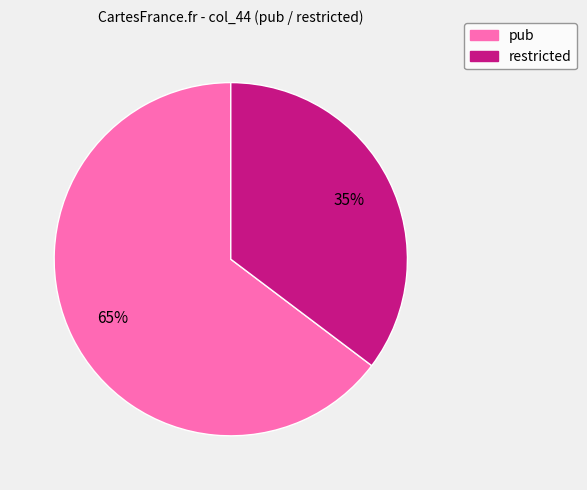

Which category has the biggest portion of the pie?

pub